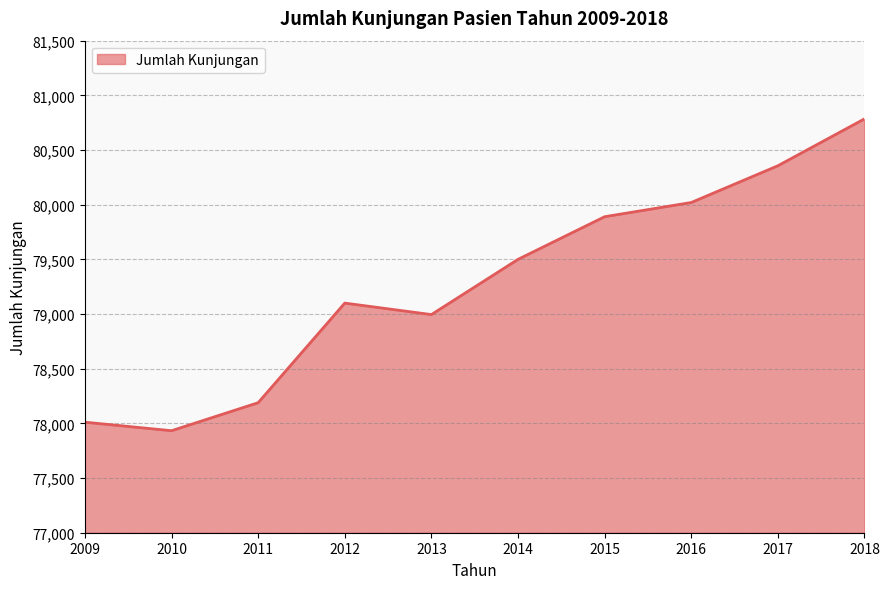

Which category has the highest value across all series?

2018